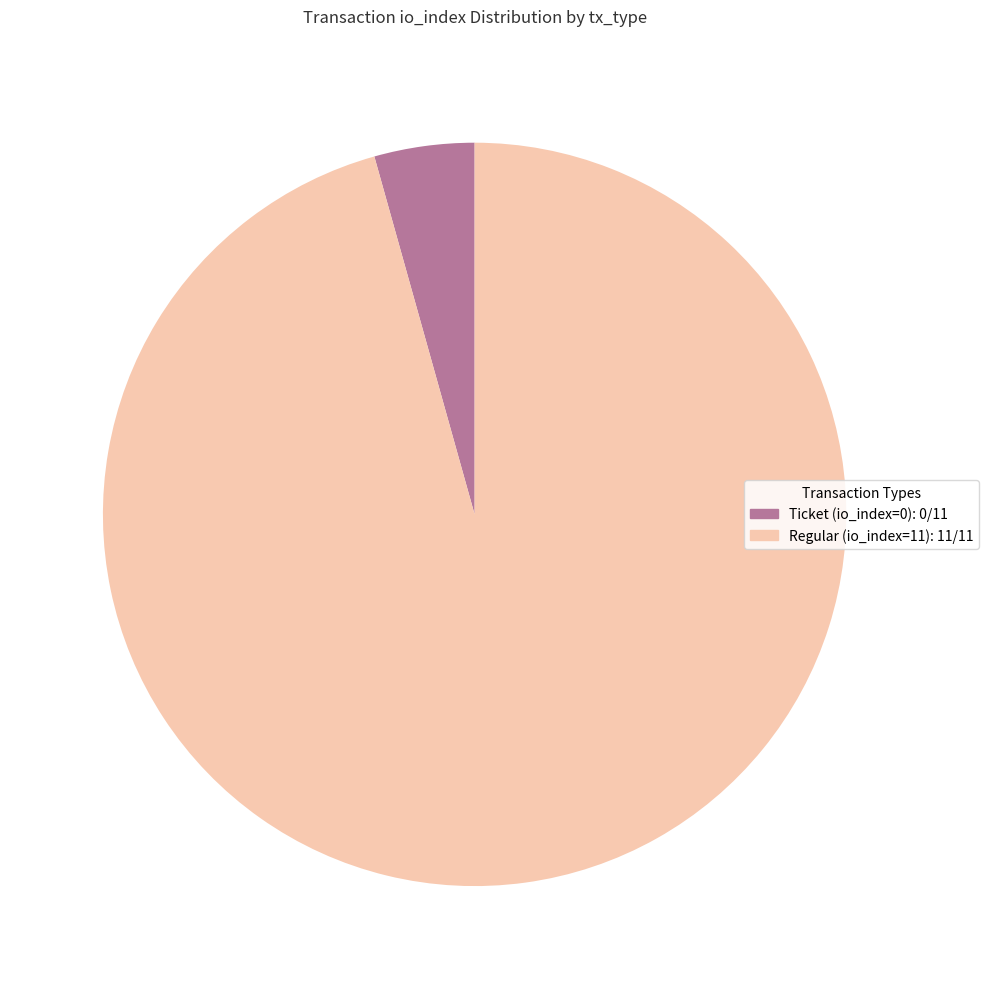

How many slices are in this pie chart?

2